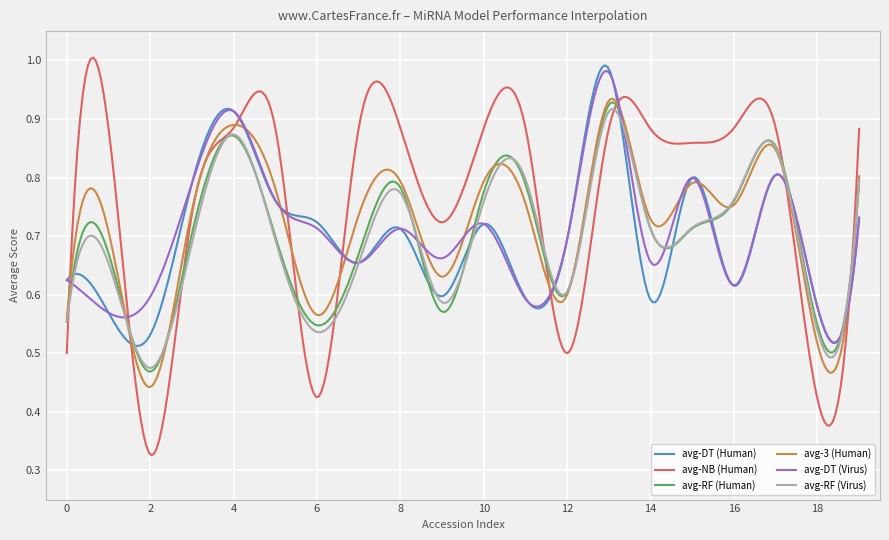

Which series has the widest spread of values?

avg-NB (Human)